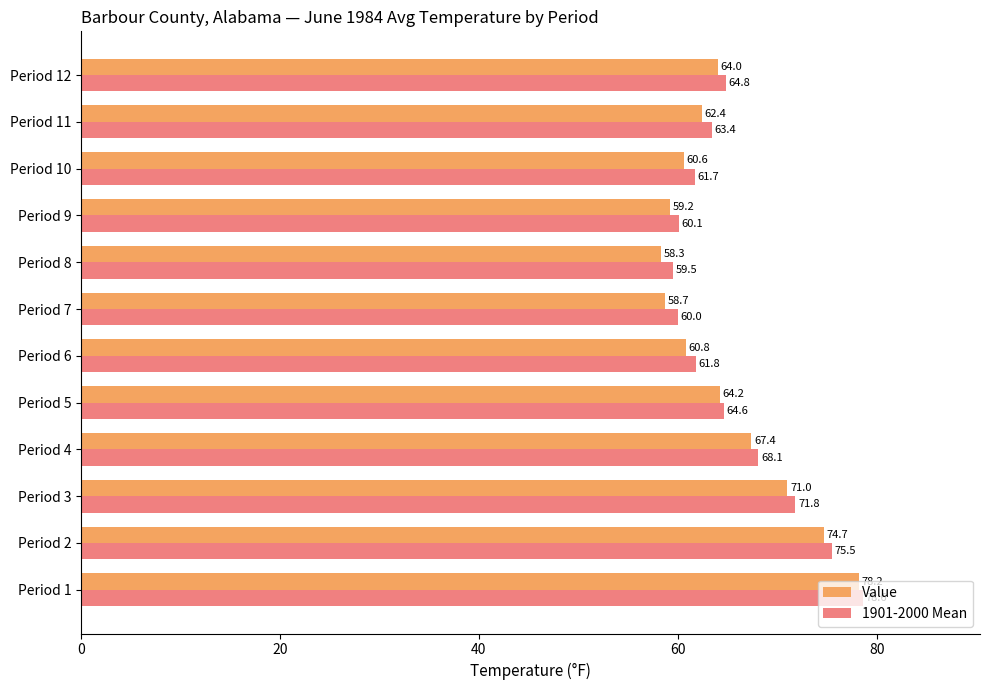

Rank the series by their average value, from lowest to highest.

Value, 1901-2000 Mean